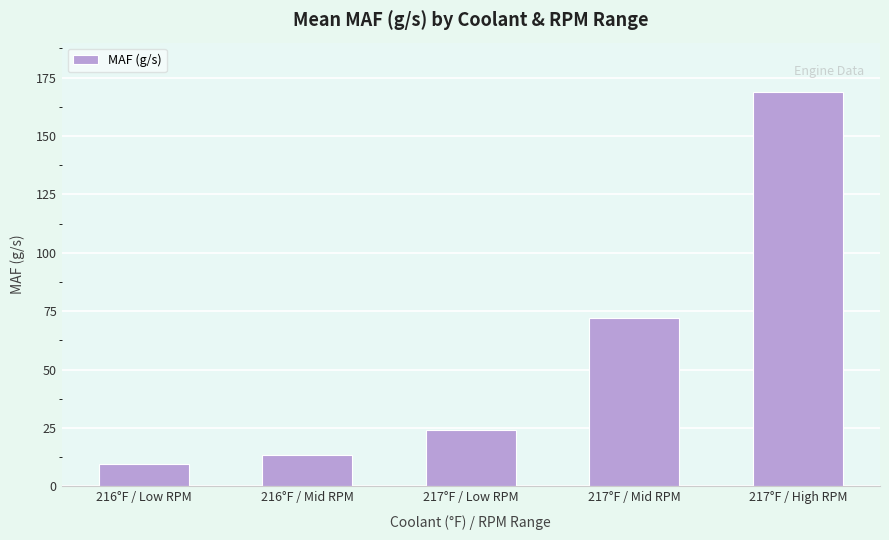

List the labels in order of value, smallest first.

216°F / Low RPM, 216°F / Mid RPM, 217°F / Low RPM, 217°F / Mid RPM, 217°F / High RPM